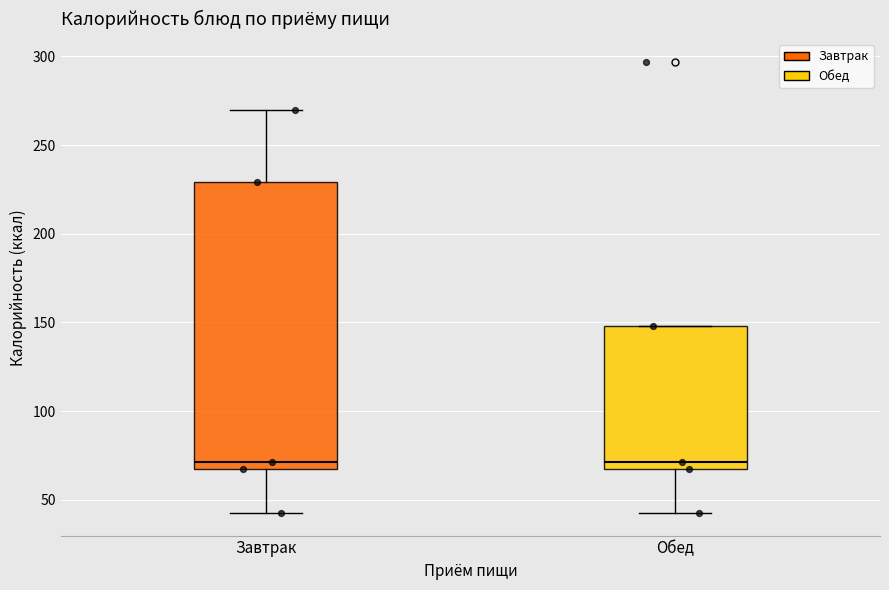

Reading left to right, transcribe this box plot: for each box, give where its median line is, the range the box spans, and where its two whiskers end, as read against the y-axis. The values are not printed on the chart, so give them approximately, as read against the axis.

Завтрак: median 70, box 65 to 230, whiskers 45 to 270
Обед: median 70, box 65 to 150, whiskers 45 to 150